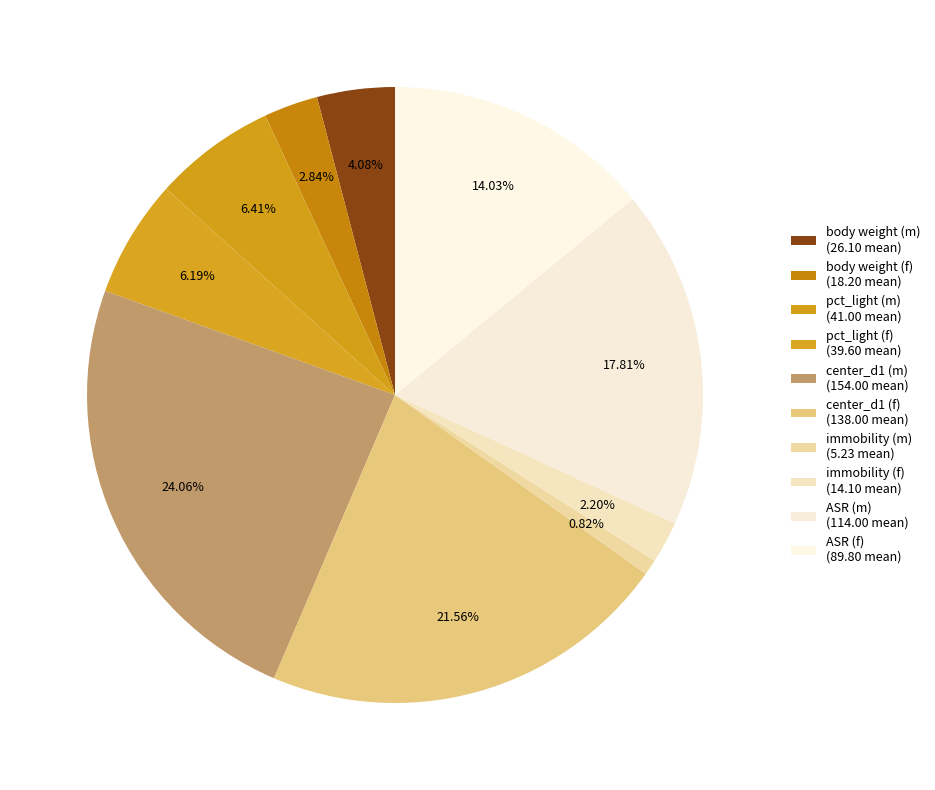

How many slices are in this pie chart?

10